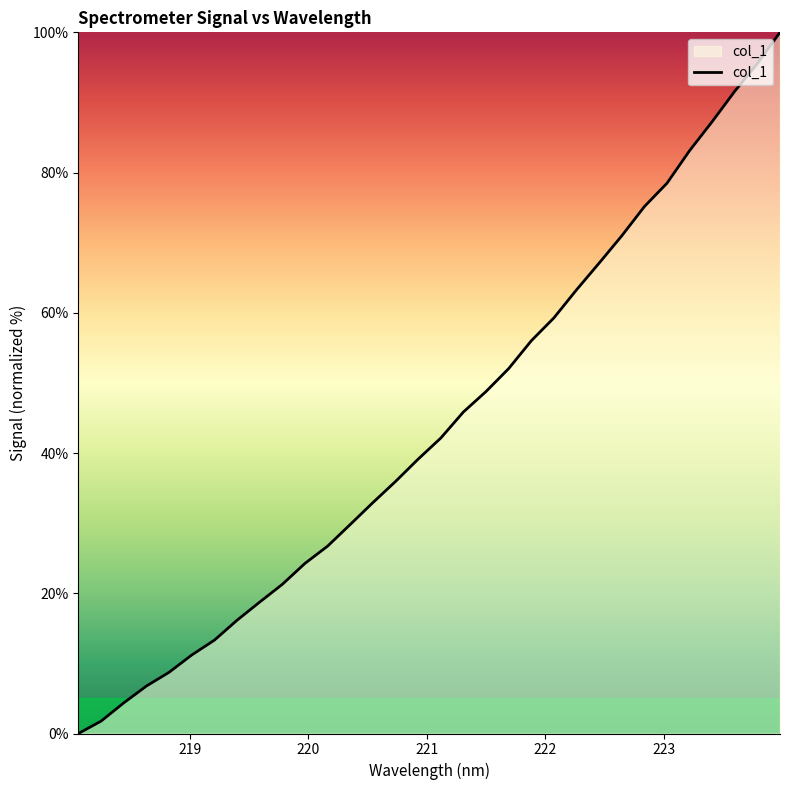

True or false: there are more than 1 points higher than both neighbors.

False